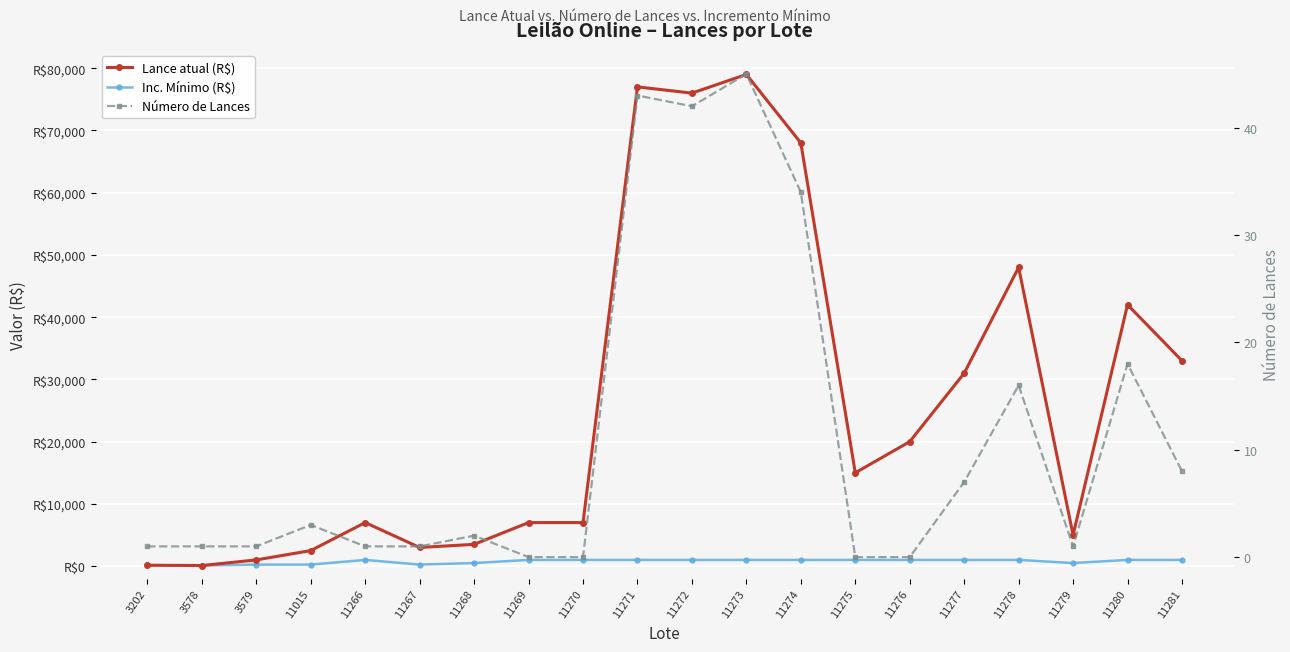

Is this an area chart (filled region under the line)?

No